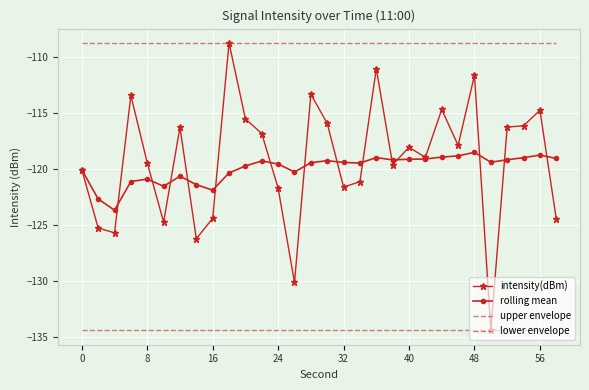

What is the value of the rolling mean point at the 20th from the left?

-119.2